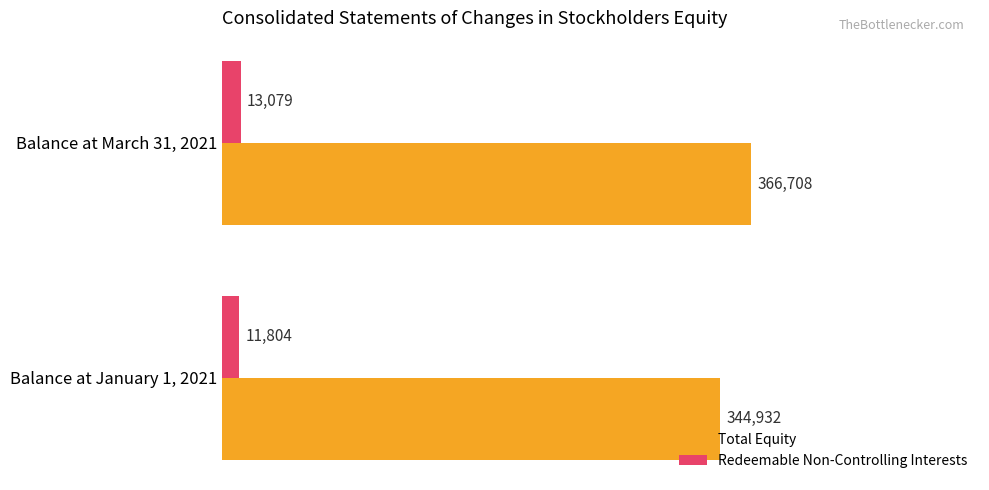

What value does the Redeemable Non-Controlling Interests series have at Balance at January 1, 2021?

11804